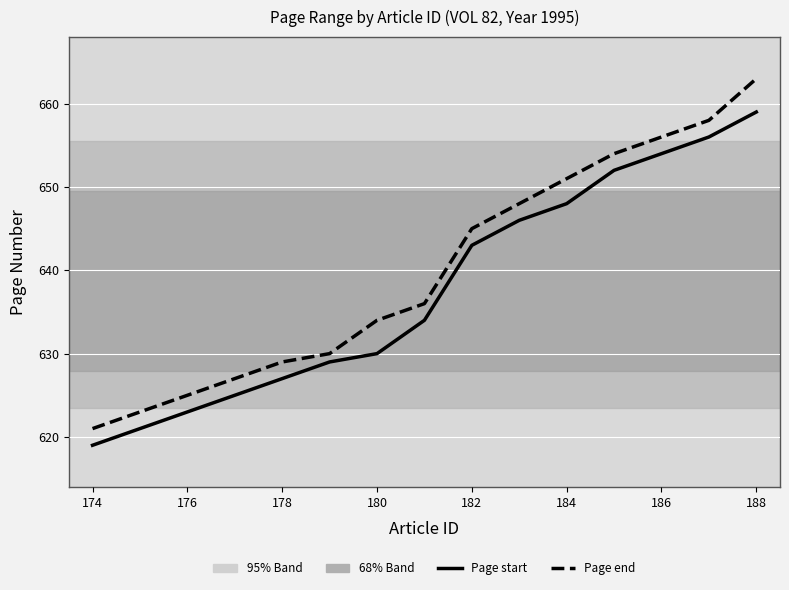

Which series has the largest range (max minus min)?

Page end